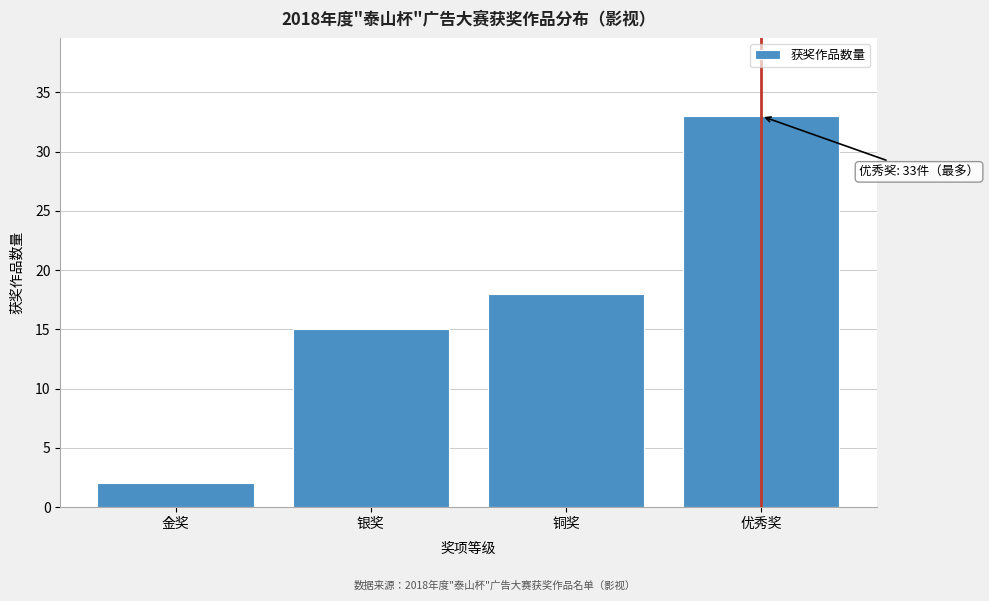

Reading left to right, transcribe all the data shown in this chart.

金奖=2	银奖=15	铜奖=18	优秀奖=33